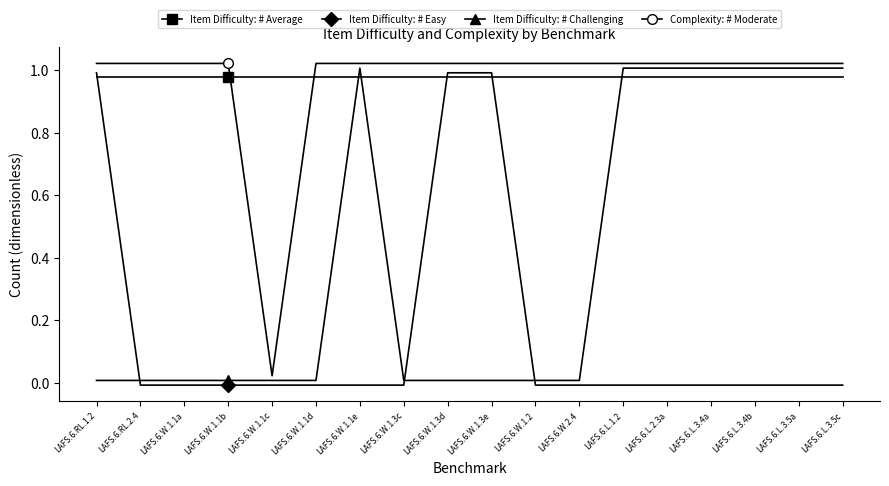

Is it true that Complexity: # Moderate equals 1.5 at LAFS.6.L.3.4b?

False